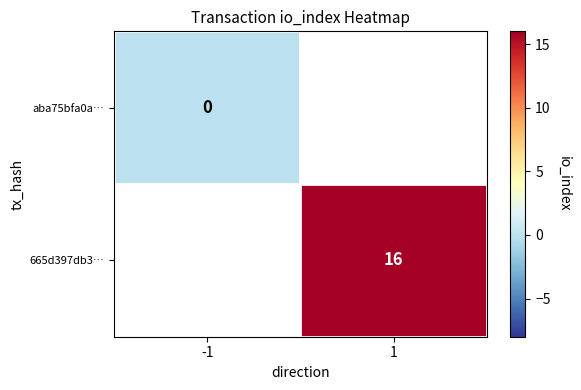

At which label does aba75bfa0a… reach its minimum?

-1